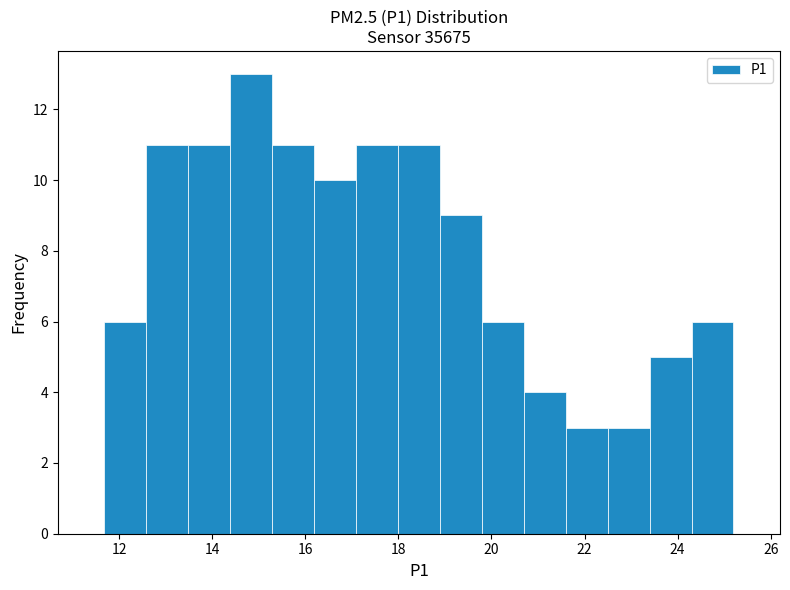

Which range on the x-axis has the tallest bar?

14.4 to 15.2